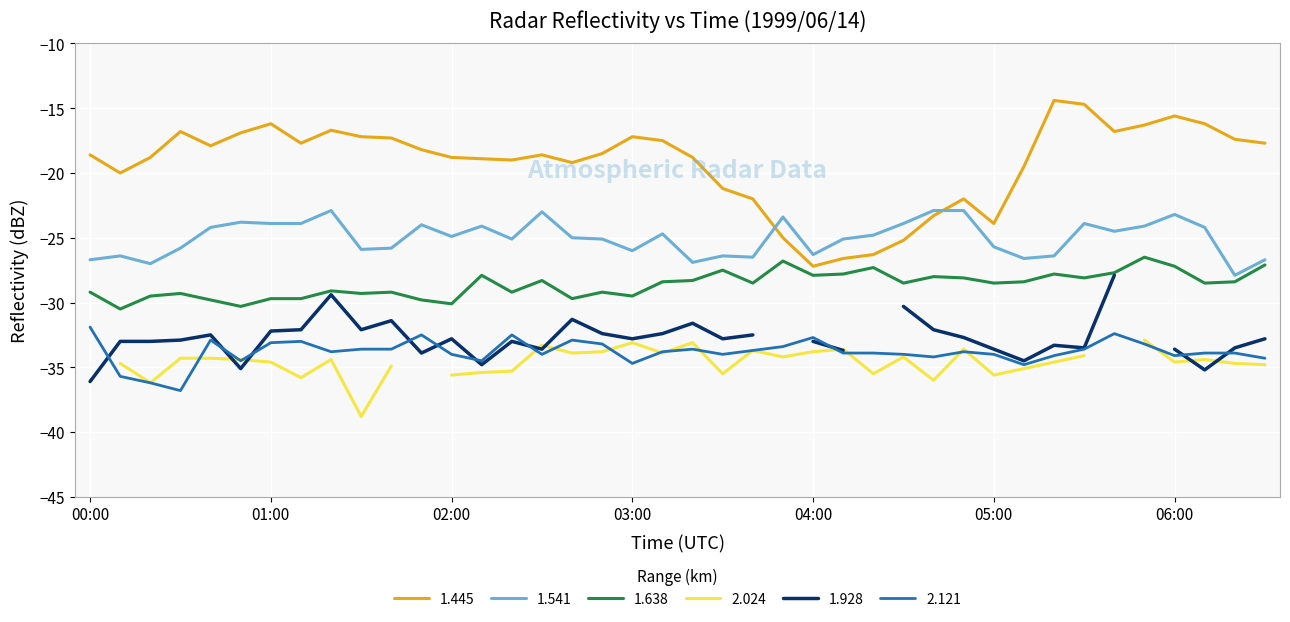

True or false: 2.121 and 1.638 intersect in this chart.

False